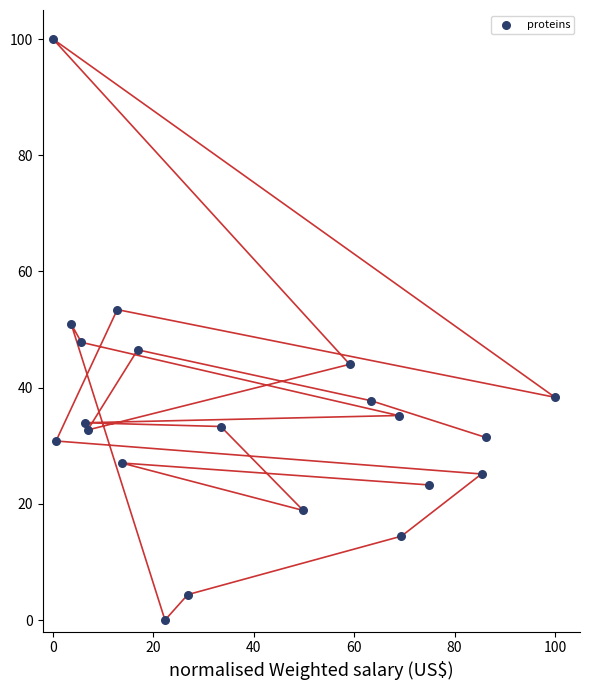

What is the range of Y values (max minus min)?

100.0